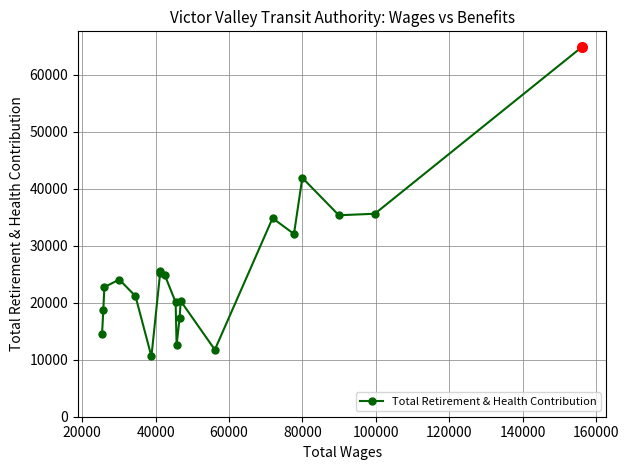

What is the value of the 9th point from the left?

24836